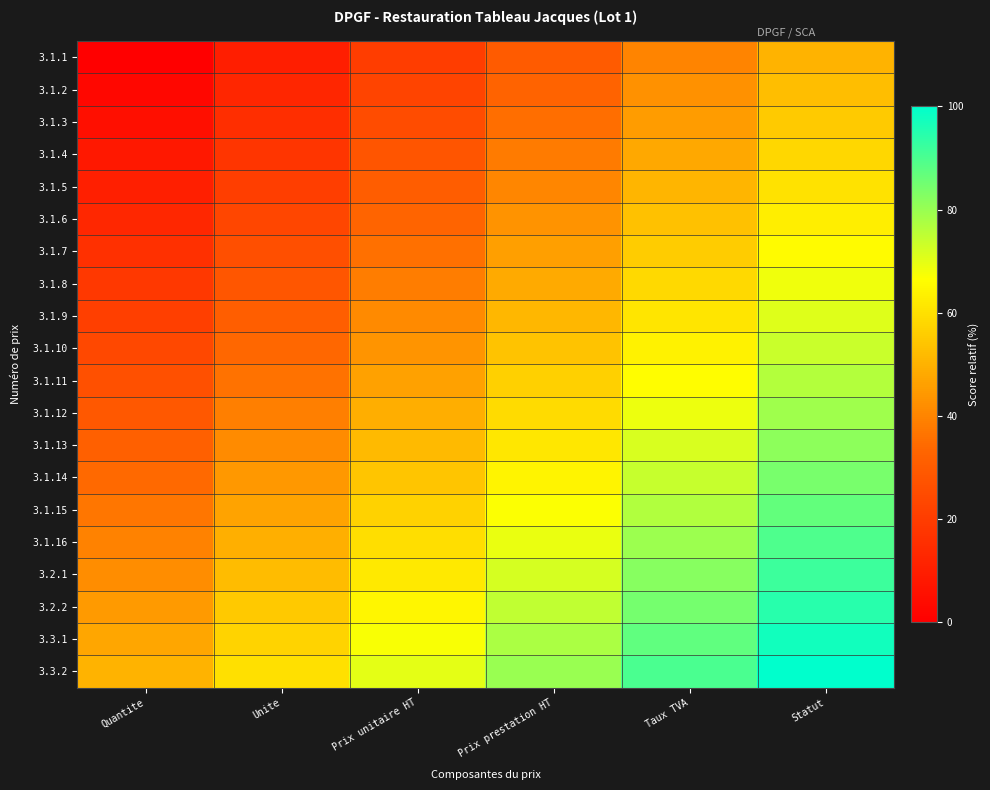

Rank the series at Taux TVA from highest to lowest value.

3.3.2, 3.3.1, 3.2.2, 3.2.1, 3.1.16, 3.1.15, 3.1.14, 3.1.13, 3.1.12, 3.1.11, 3.1.10, 3.1.9, 3.1.8, 3.1.7, 3.1.6, 3.1.5, 3.1.4, 3.1.3, 3.1.2, 3.1.1